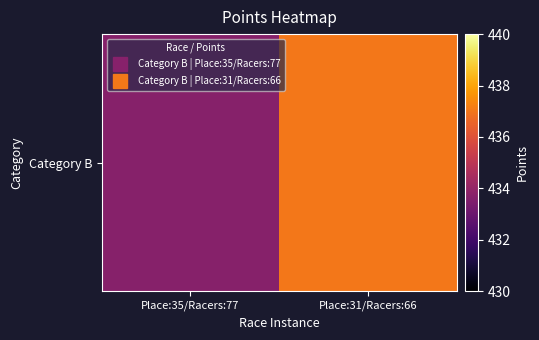

What is the ratio of the value at Place:31/Racers:66 to the value at Place:35/Racers:77?

1.0